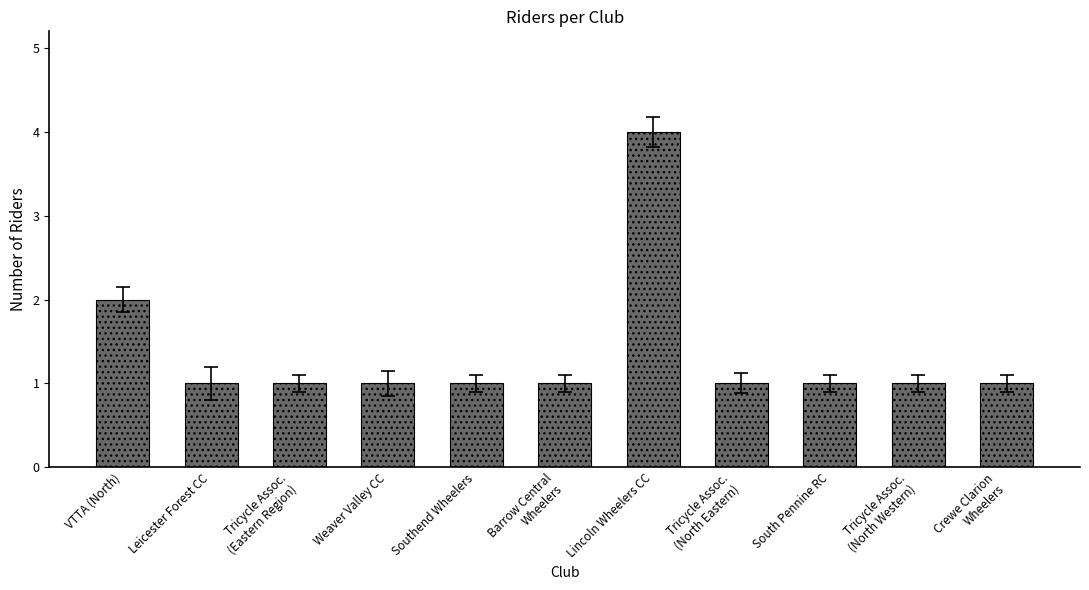

What is the difference between the maximum and minimum values?

3